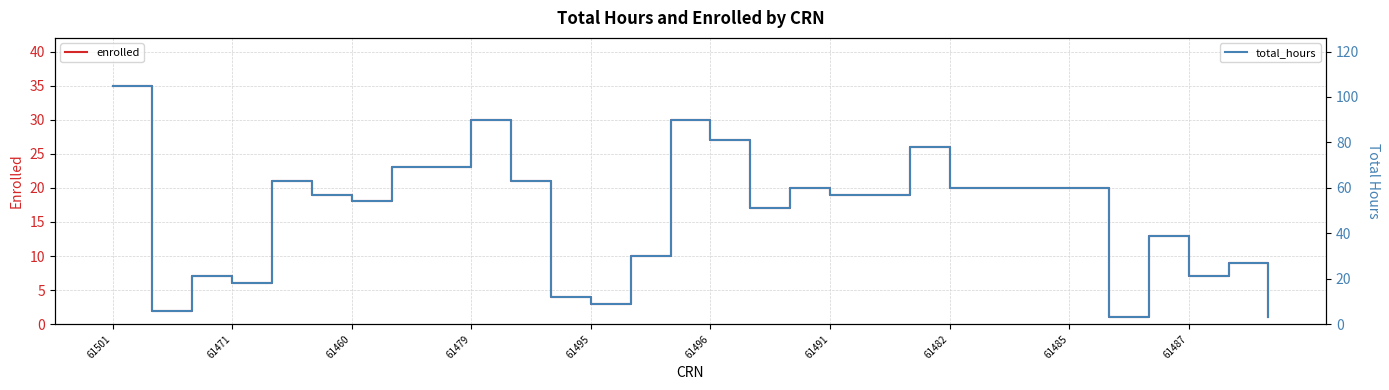

In enrolled, how many points are lower than both neighbors (excluding endpoints)?

7